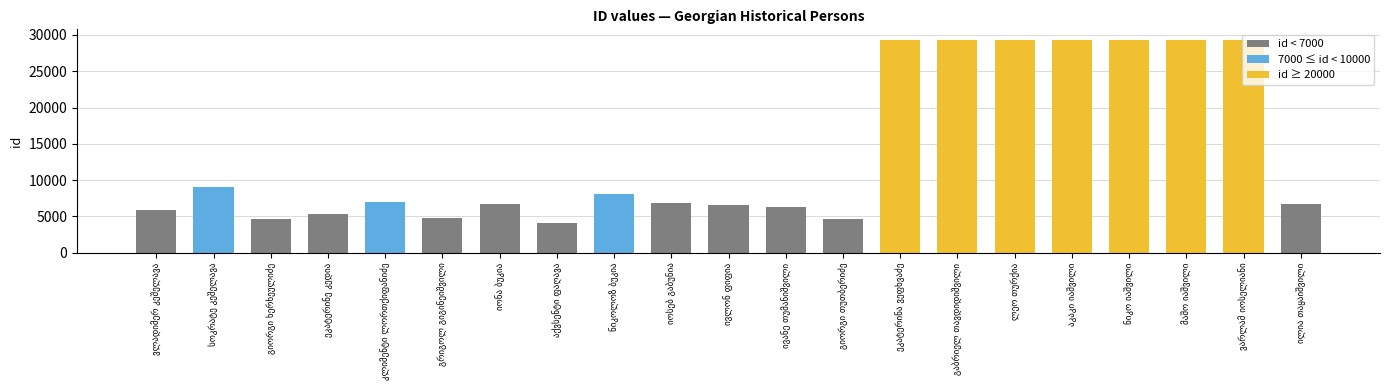

What is the sum of the values at ნიკოლოზ ბუკია and ივანე თუმანიშვილი?

14420